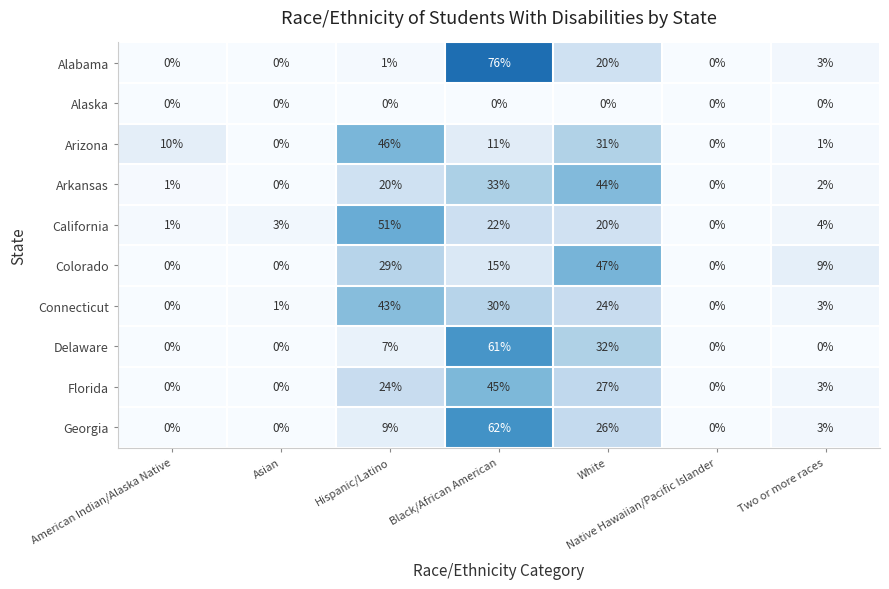

What is the difference between the second highest and second lowest values in the Georgia series?

26